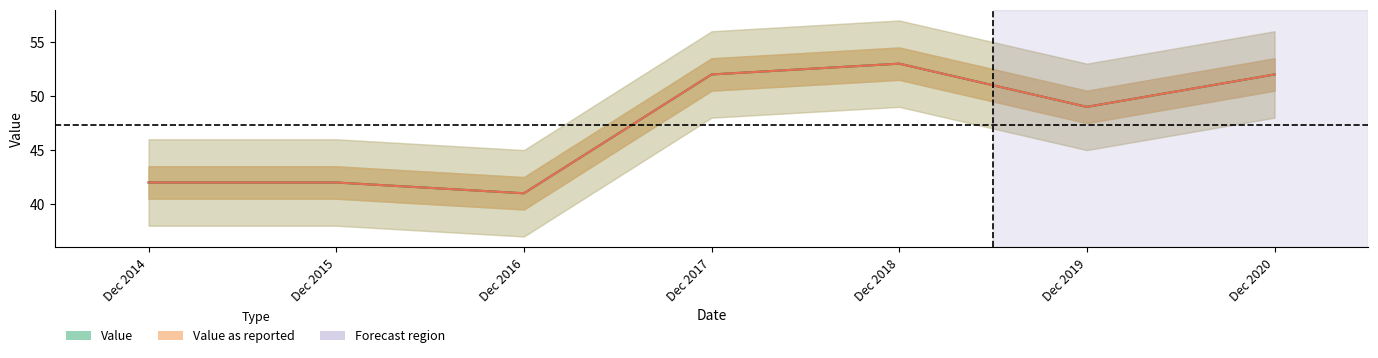

Which series has the largest range (max minus min)?

Value